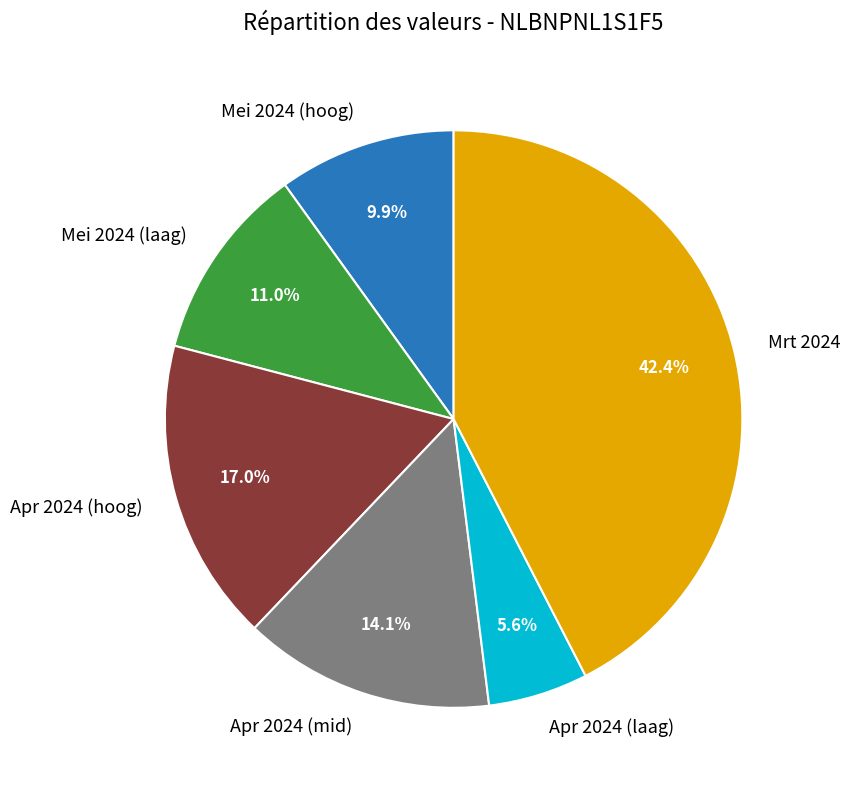

Is there a majority slice in this chart?

No